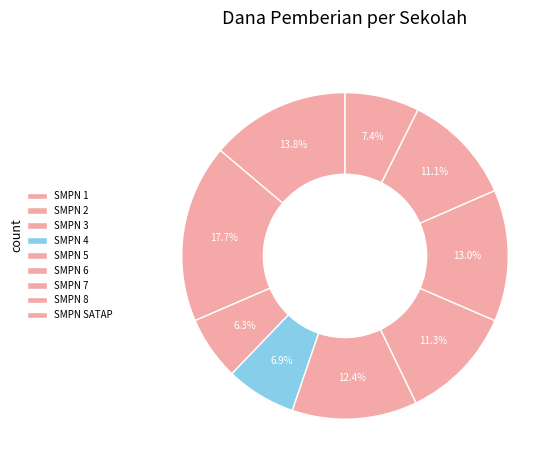

Count the number of slices in the pie.

9